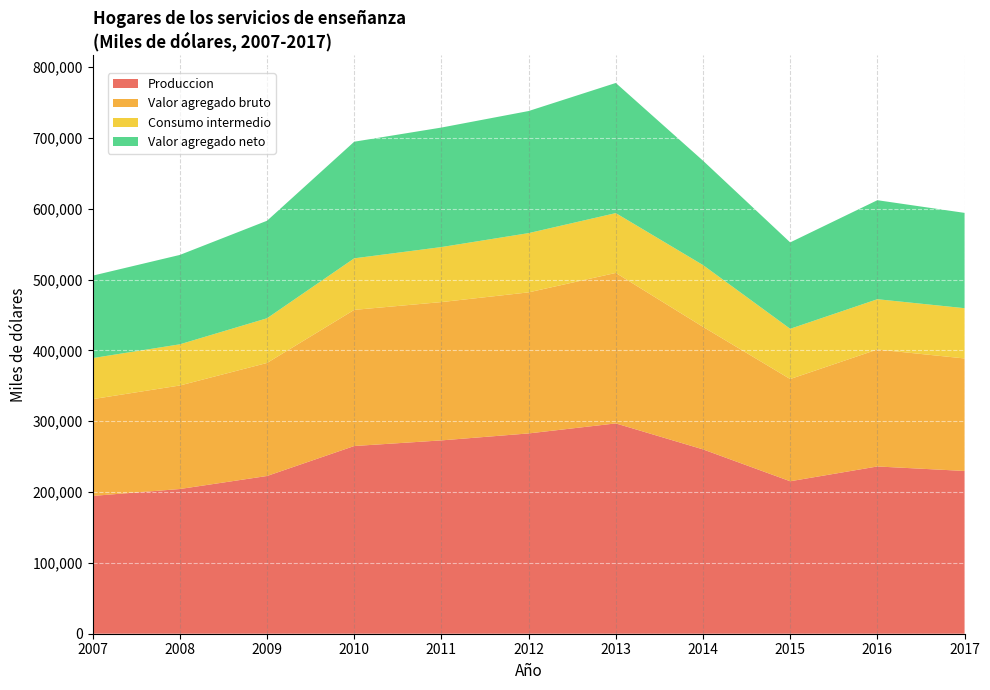

Reading left to right, extract all data points from this chart.

Produccion: 194548	204275	222661	264965	272915	282759	296883	260221	215230	236103	229770
Valor agregado bruto: 136597	146130	159566	192186	195233	199103	212432	172976	144290	165094	158808
Consumo intermedio: 57951	58145	63095	72779	77682	83656	84451	87245	70940	71009	70962
Valor agregado neto: 116369	126172	137649	164616	168699	172334	183710	147338	121941	139770	134540